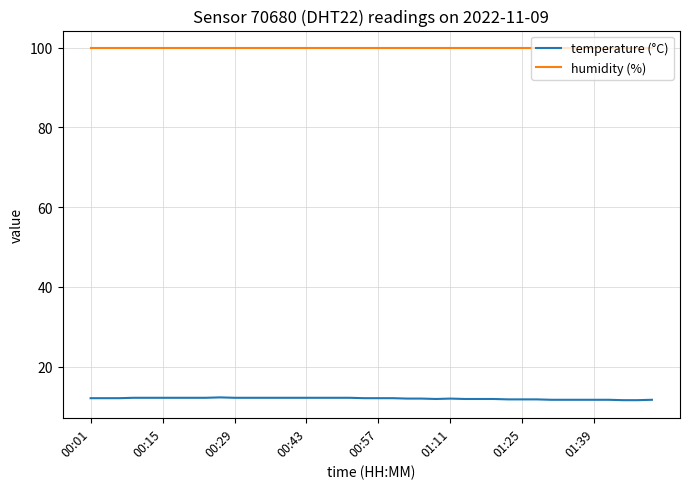

Which series has the largest total across all categories?

humidity (%)